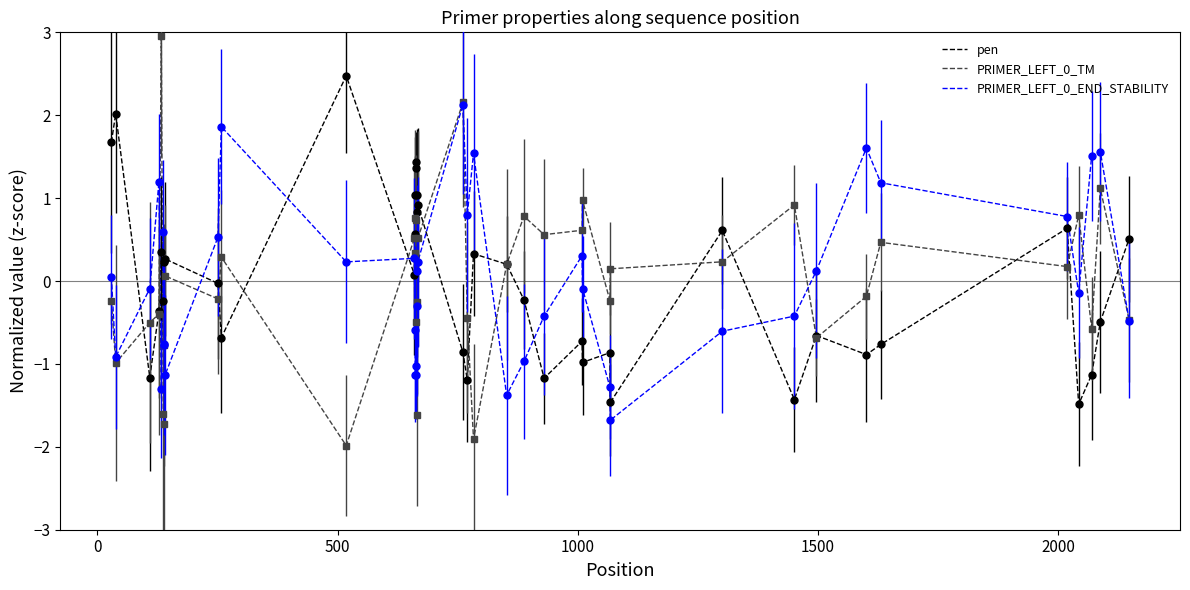

How many values in the pen series exceed 0?

20